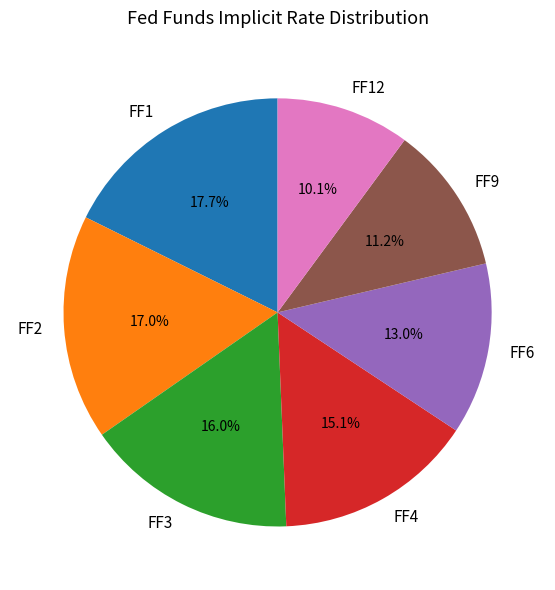

Which slice is the largest?

FF1